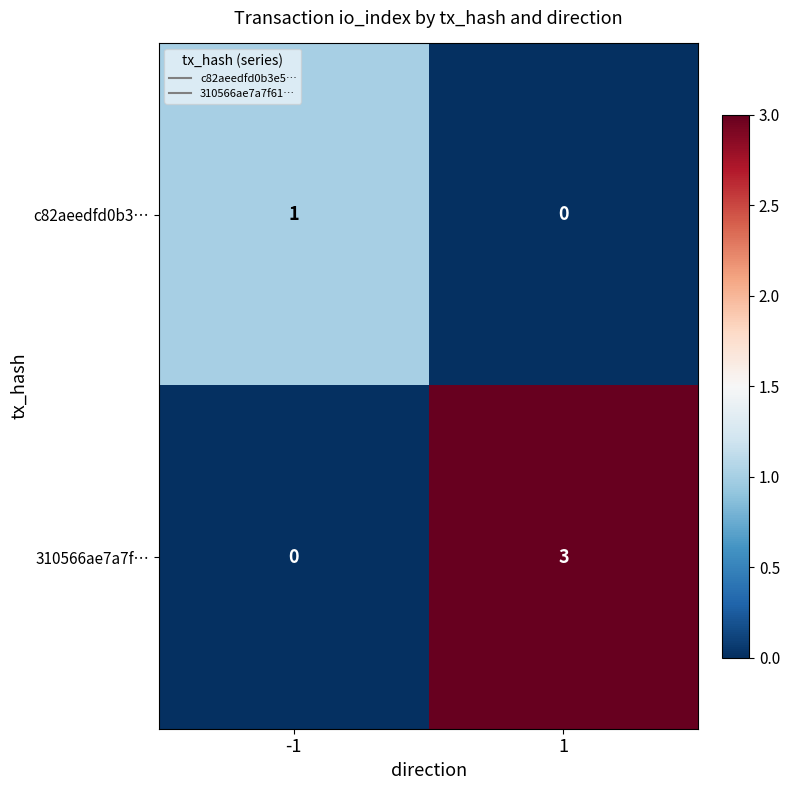

Rank the series by their average value, from lowest to highest.

c82aeedfd0b3…, 310566ae7a7f…